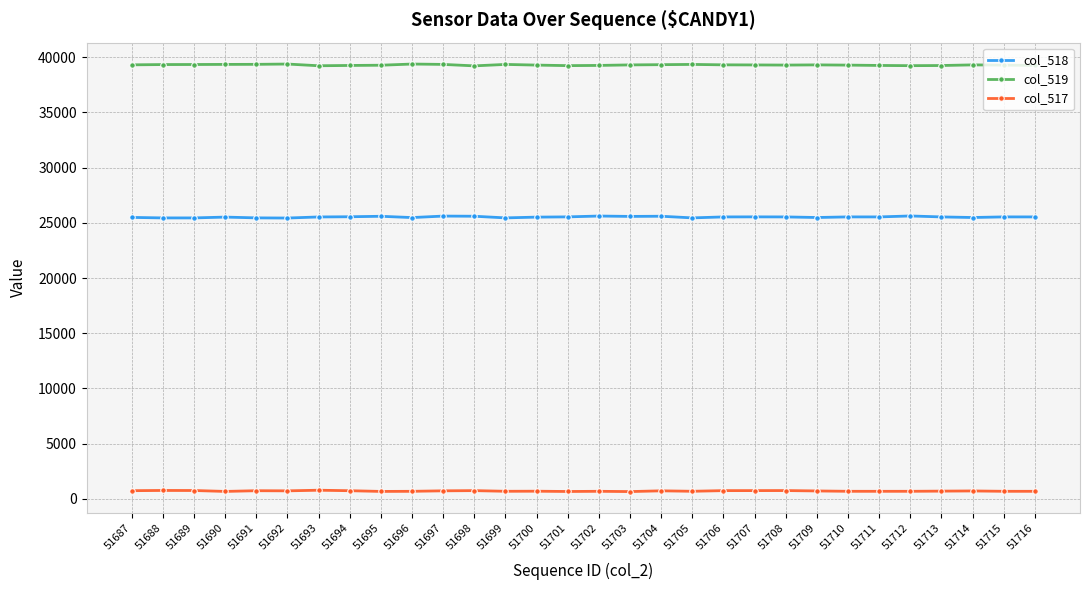

What is the maximum value shown in the chart?

39378